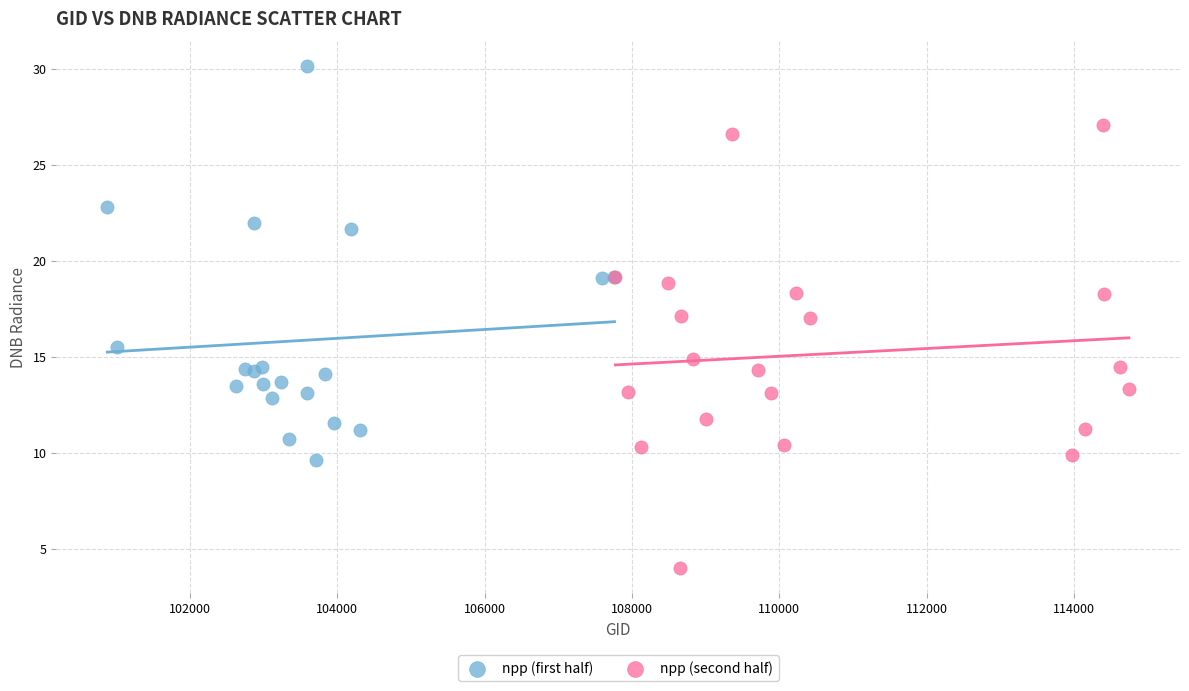

Which series contains the lowest Y value?

npp (second half)